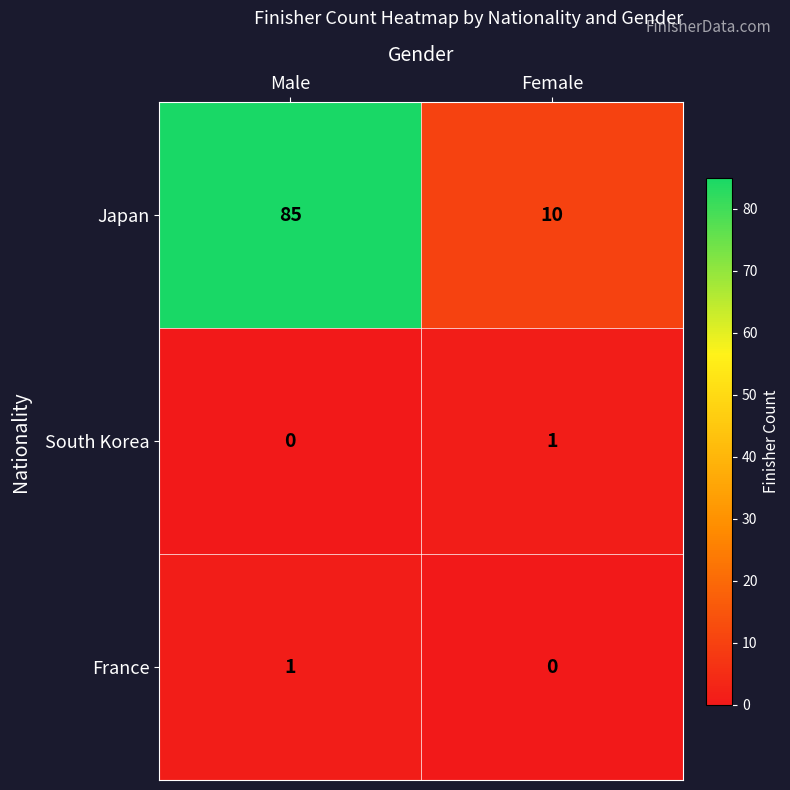

How many values in South Korea are above zero?

1